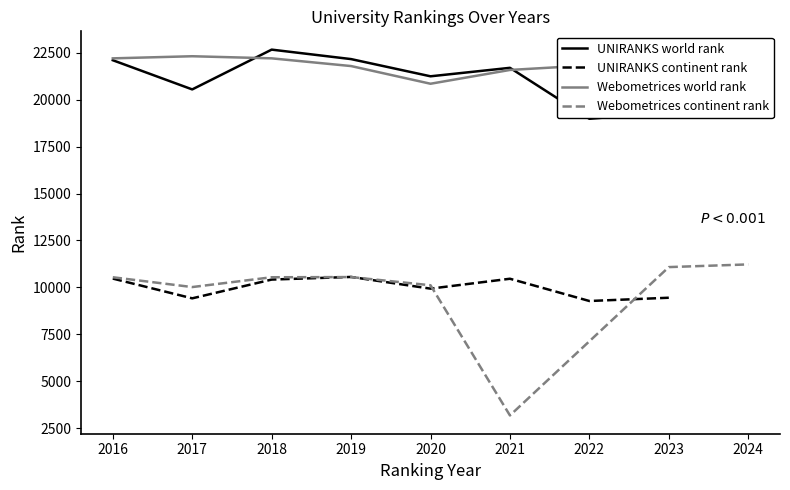

True or false: UNIRANKS continent rank and Webometrices world rank intersect in this chart.

False